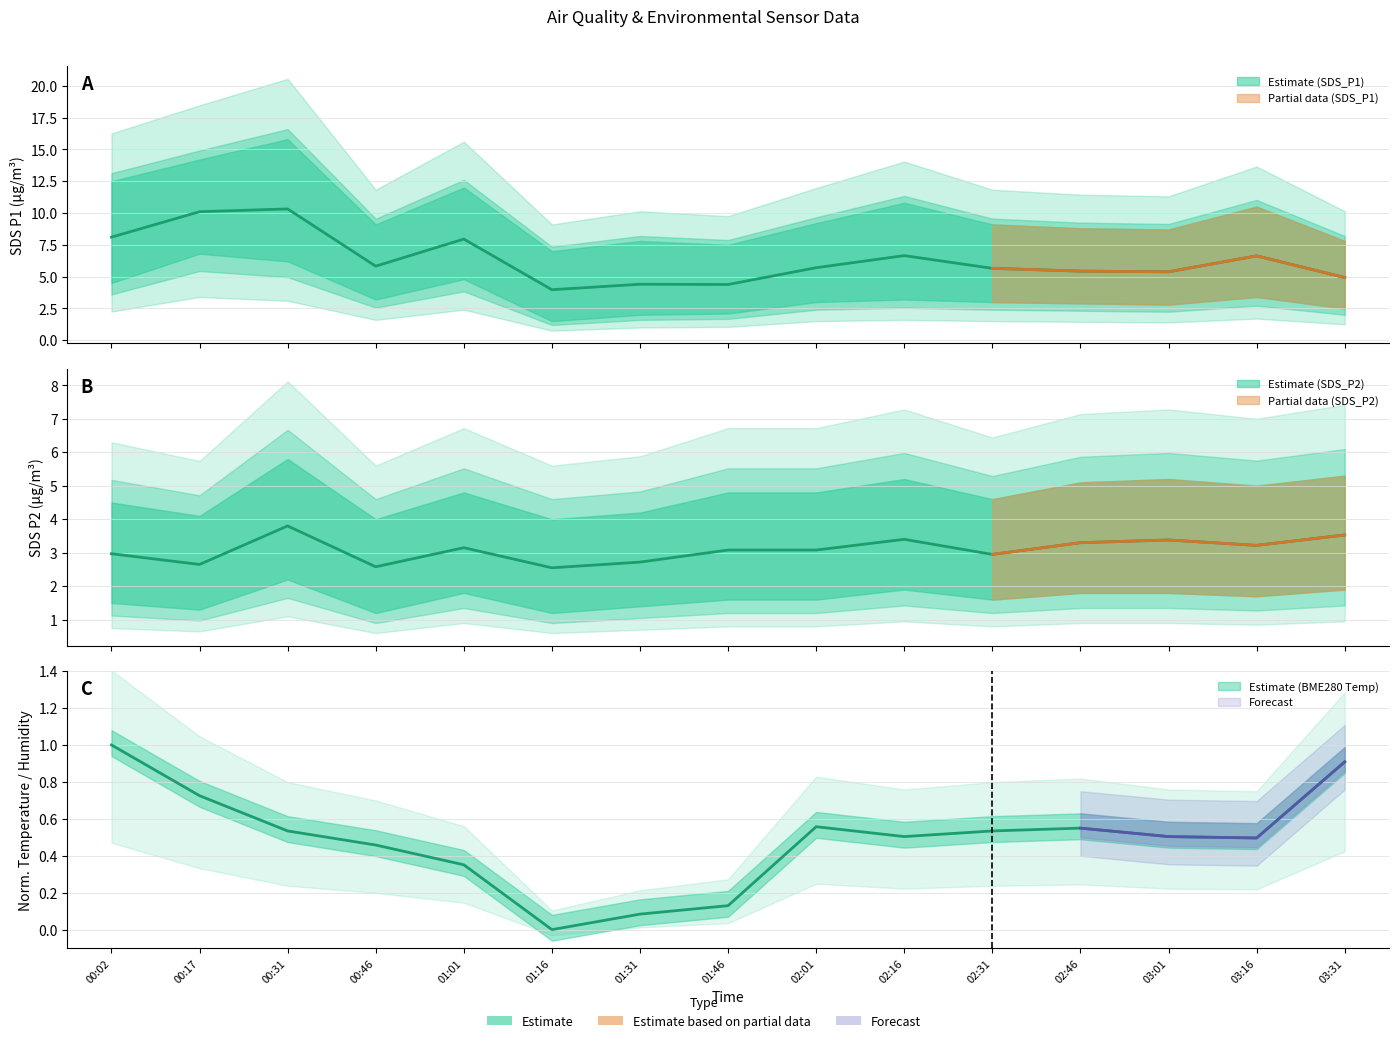

Reading right to left, list all the values displayed in this chart.

SDS_P1: 03:31=4.9	03:16=6.6	03:01=5.4	02:46=5.4	02:31=5.7	02:16=6.7	02:01=5.7	01:46=4.4	01:31=4.4	01:16=4.0	01:01=8.0	00:46=5.8	00:31=10.3	00:17=10.1	00:02=8.1
SDS_P2: 03:31=3.5	03:16=3.2	03:01=3.4	02:46=3.3	02:31=3.0	02:16=3.4	02:01=3.1	01:46=3.1	01:31=2.7	01:16=2.5	01:01=3.1	00:46=2.6	00:31=3.8	00:17=2.6	00:02=3.0
BME280_temperature: 03:31=0.9	03:16=0.5	03:01=0.5	02:46=0.5	02:31=0.5	02:16=0.5	02:01=0.6	01:46=0.1	01:31=0.1	01:16=0.0	01:01=0.4	00:46=0.5	00:31=0.5	00:17=0.7	00:02=1.0